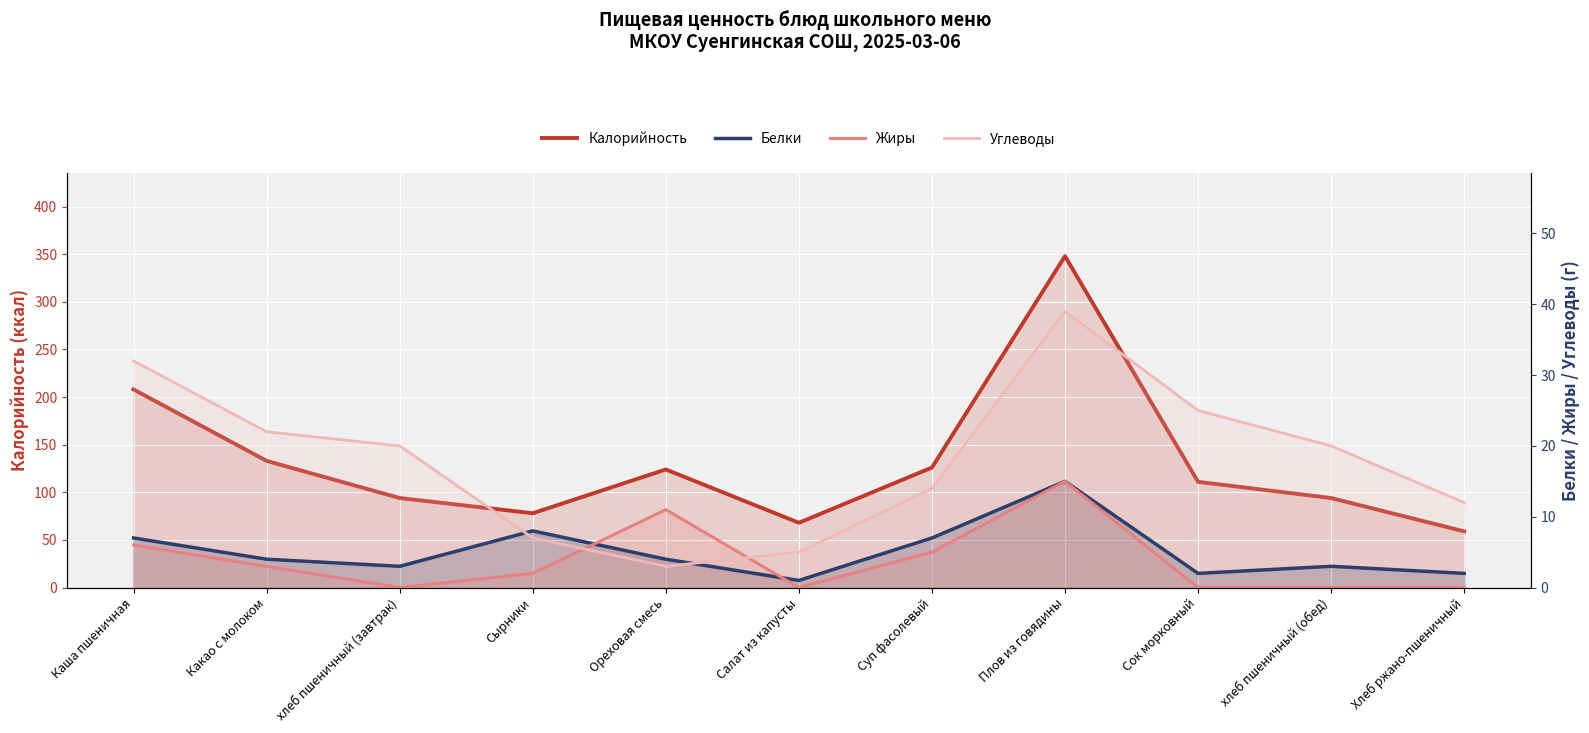

How many lines are shown in the chart?

4